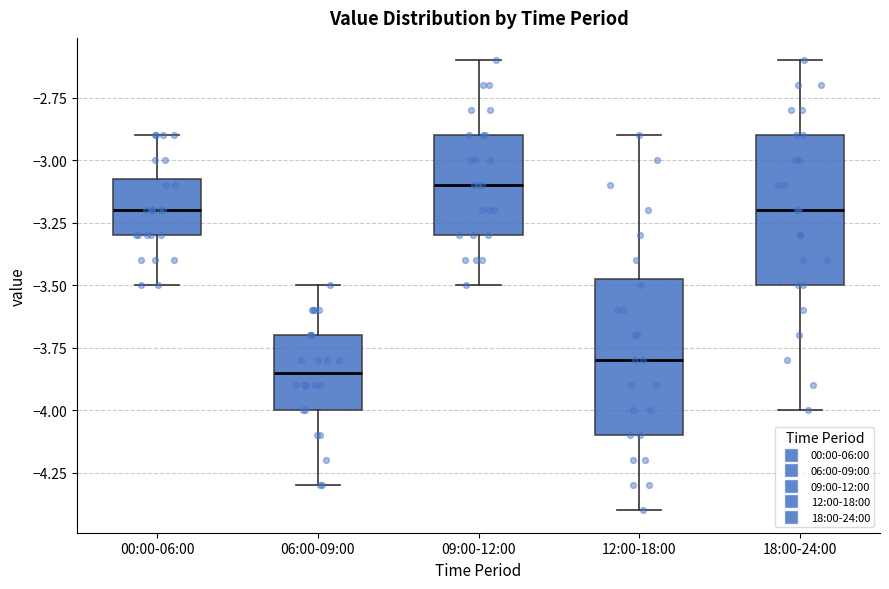

Reading left to right, read every box against the y-axis: the position of its median line, the range the box covers, and the ends of its whiskers. The values are not printed on the chart, so give them approximately, as read against the axis.

00:00-06:00: median -3.20, box -3.30 to -3.05, whiskers -3.50 to -2.90
06:00-09:00: median -3.85, box -4.00 to -3.70, whiskers -4.30 to -3.50
09:00-12:00: median -3.10, box -3.30 to -2.90, whiskers -3.50 to -2.60
12:00-18:00: median -3.80, box -4.10 to -3.45, whiskers -4.40 to -2.90
18:00-24:00: median -3.20, box -3.50 to -2.90, whiskers -4.00 to -2.60